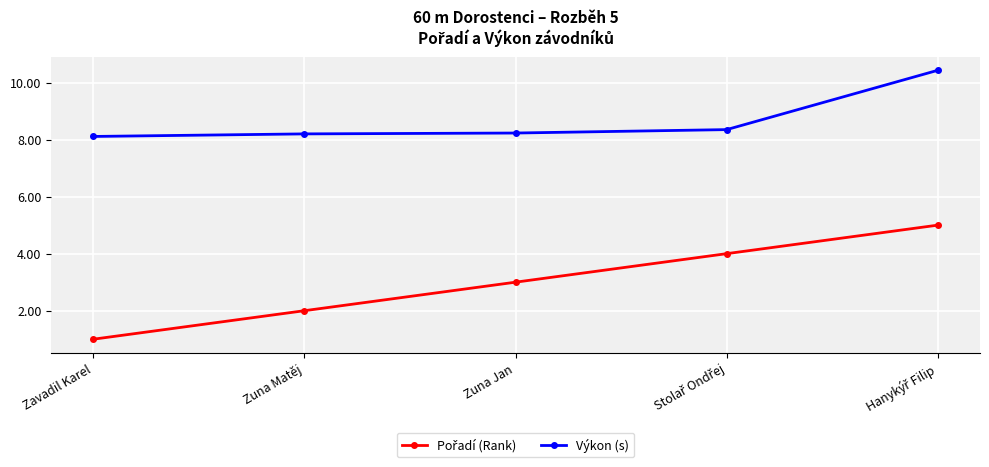

Which series has the largest total across all categories?

Výkon (s)